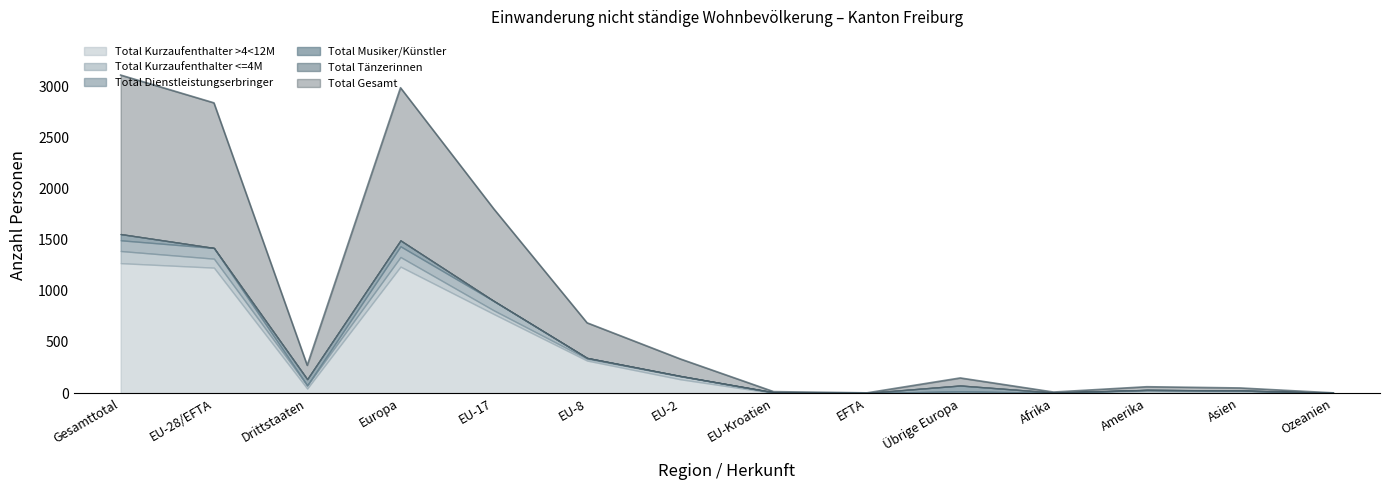

At how many categories does at least one series exceed 280?

5